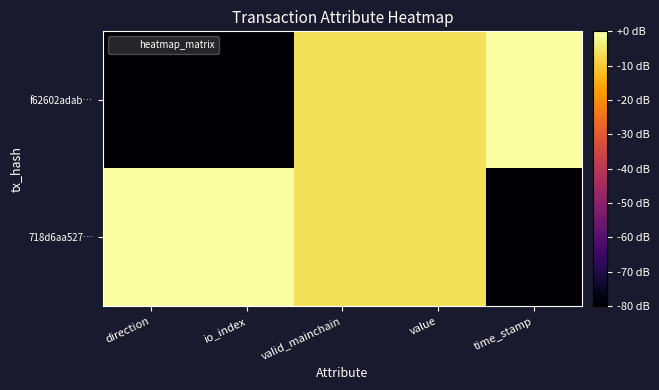

At time_stamp, list the series in order from smallest to largest.

718d6aa527…, f62602adab…